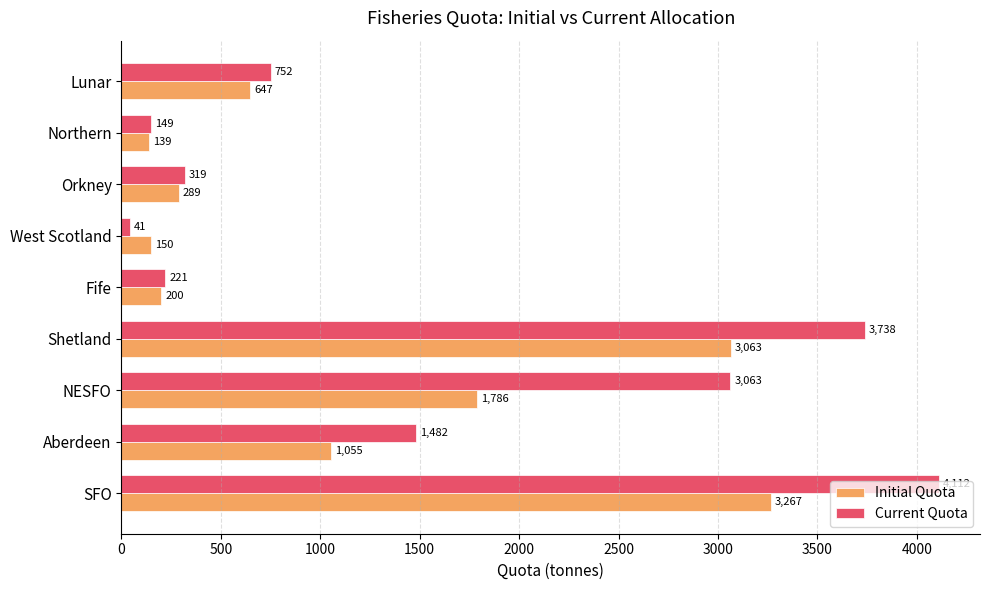

Between SFO and Fife, which series saw the biggest shift?

Current Quota